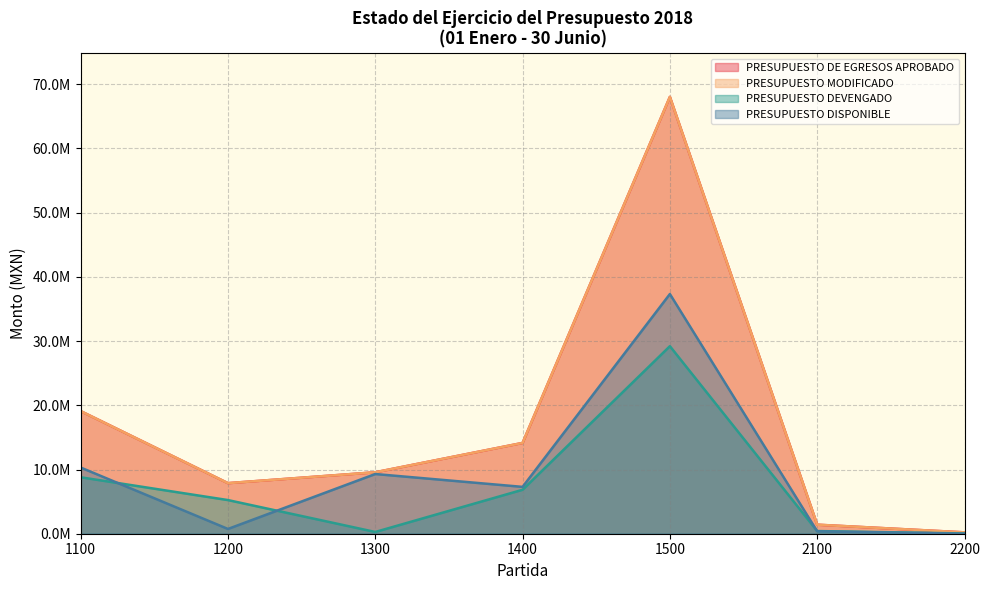

What is the difference between the second highest and second lowest values in the PRESUPUESTO MODIFICADO series?

17691574.5